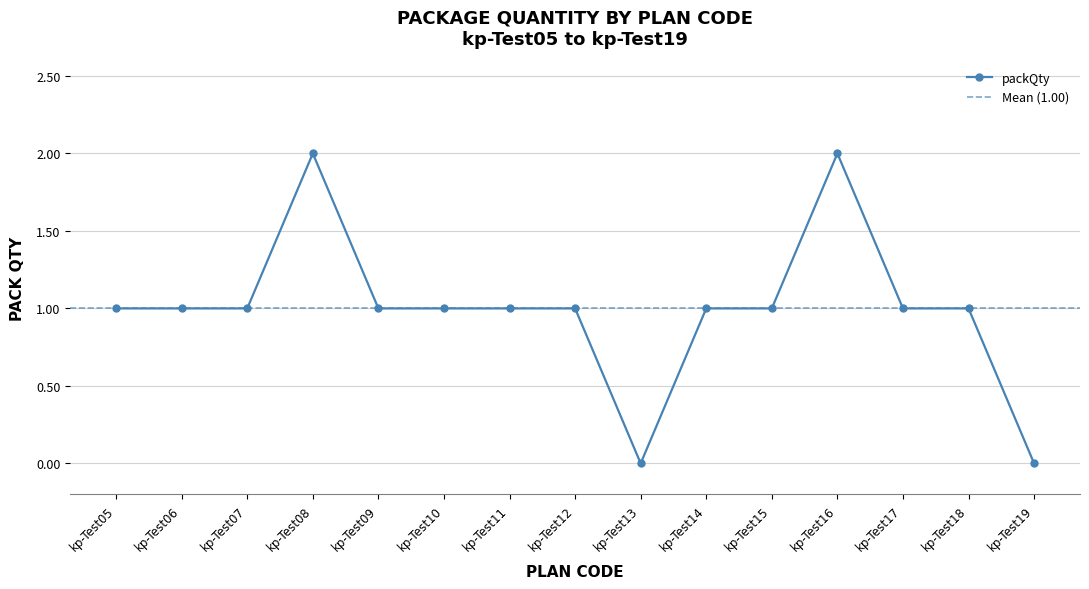

What is the average value?

1